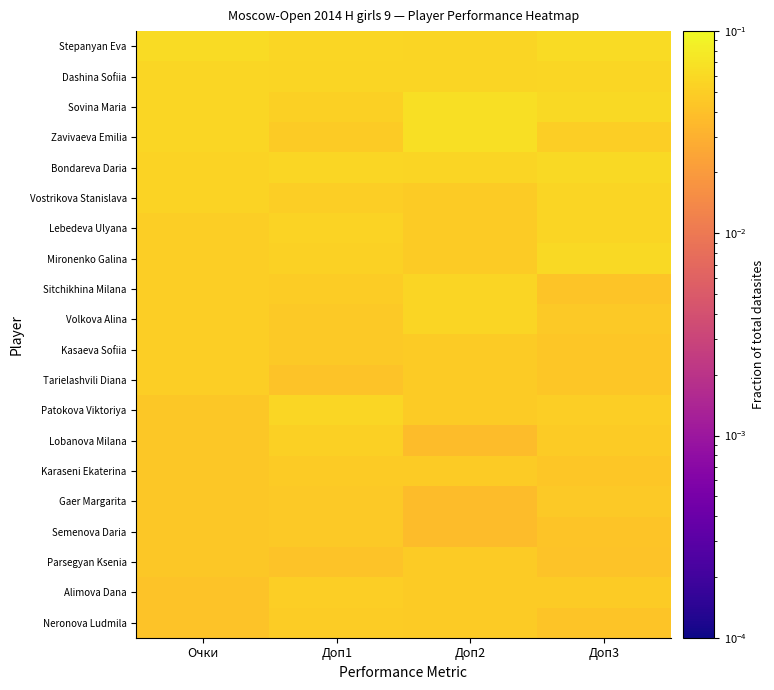

Reading right to left, list all the values displayed in this chart.

Stepanyan Eva: Доп3=0.1	Доп2=0.1	Доп1=0.1	Очки=0.1
Dashina Sofiia: Доп3=0.1	Доп2=0.1	Доп1=0.1	Очки=0.1
Sovina Maria: Доп3=0.1	Доп2=0.1	Доп1=0.1	Очки=0.1
Zavivaeva Emilia: Доп3=0.1	Доп2=0.1	Доп1=0.0	Очки=0.1
Bondareva Daria: Доп3=0.1	Доп2=0.1	Доп1=0.1	Очки=0.1
Vostrikova Stanislava: Доп3=0.1	Доп2=0.0	Доп1=0.1	Очки=0.1
Lebedeva Ulyana: Доп3=0.1	Доп2=0.0	Доп1=0.1	Очки=0.0
Mironenko Galina: Доп3=0.1	Доп2=0.0	Доп1=0.1	Очки=0.0
Sitchikhina Milana: Доп3=0.0	Доп2=0.1	Доп1=0.0	Очки=0.0
Volkova Alina: Доп3=0.0	Доп2=0.1	Доп1=0.0	Очки=0.0
Kasaeva Sofiia: Доп3=0.0	Доп2=0.0	Доп1=0.0	Очки=0.0
Tarielashvili Diana: Доп3=0.0	Доп2=0.0	Доп1=0.0	Очки=0.0
Patokova Viktoriya: Доп3=0.0	Доп2=0.0	Доп1=0.1	Очки=0.0
Lobanova Milana: Доп3=0.0	Доп2=0.0	Доп1=0.1	Очки=0.0
Karaseni Ekaterina: Доп3=0.0	Доп2=0.0	Доп1=0.0	Очки=0.0
Gaer Margarita: Доп3=0.0	Доп2=0.0	Доп1=0.0	Очки=0.0
Semenova Daria: Доп3=0.0	Доп2=0.0	Доп1=0.0	Очки=0.0
Parsegyan Ksenia: Доп3=0.0	Доп2=0.0	Доп1=0.0	Очки=0.0
Alimova Dana: Доп3=0.0	Доп2=0.0	Доп1=0.1	Очки=0.0
Neronova Ludmila: Доп3=0.0	Доп2=0.0	Доп1=0.0	Очки=0.0